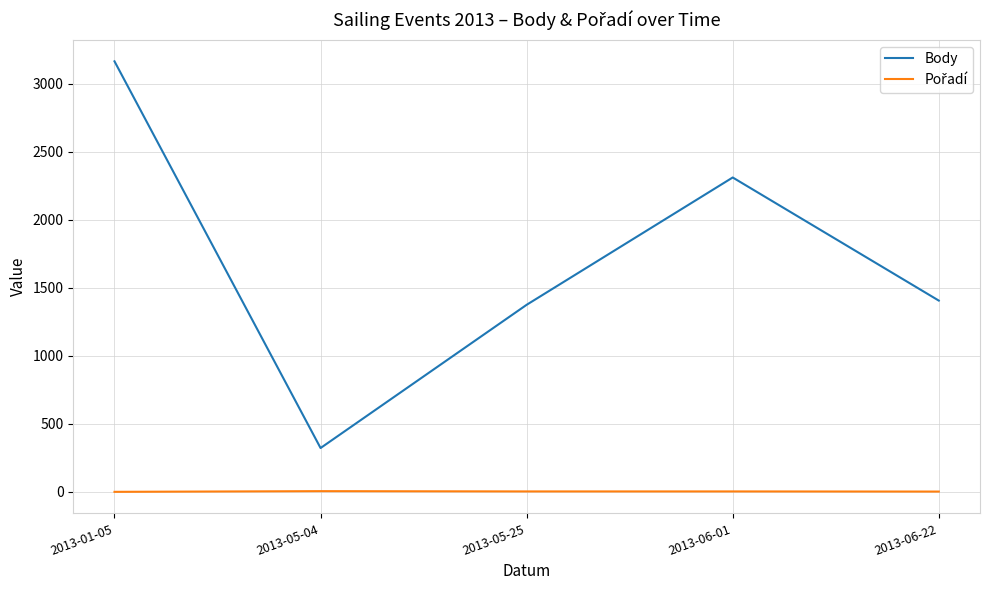

At which label does Body reach its minimum?

2013-05-04